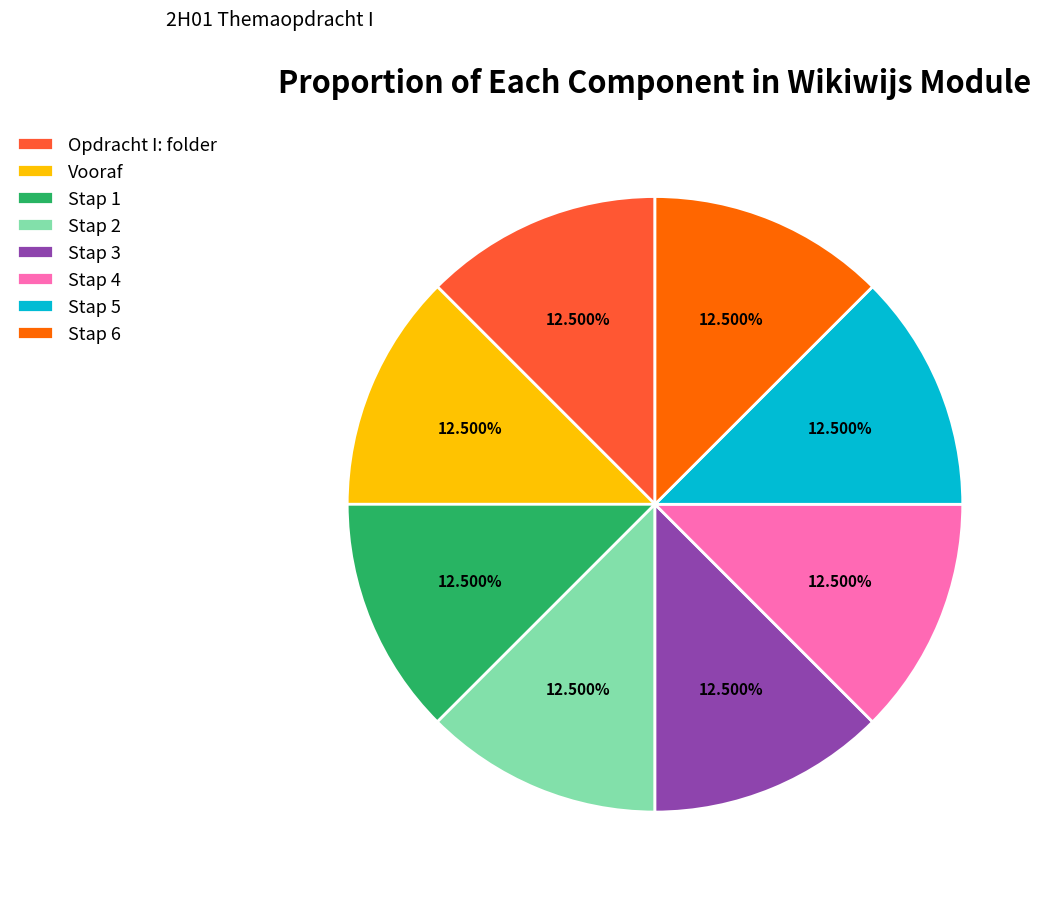

Combined, what portion of the pie is Stap 4 and Stap 2?

25.0%